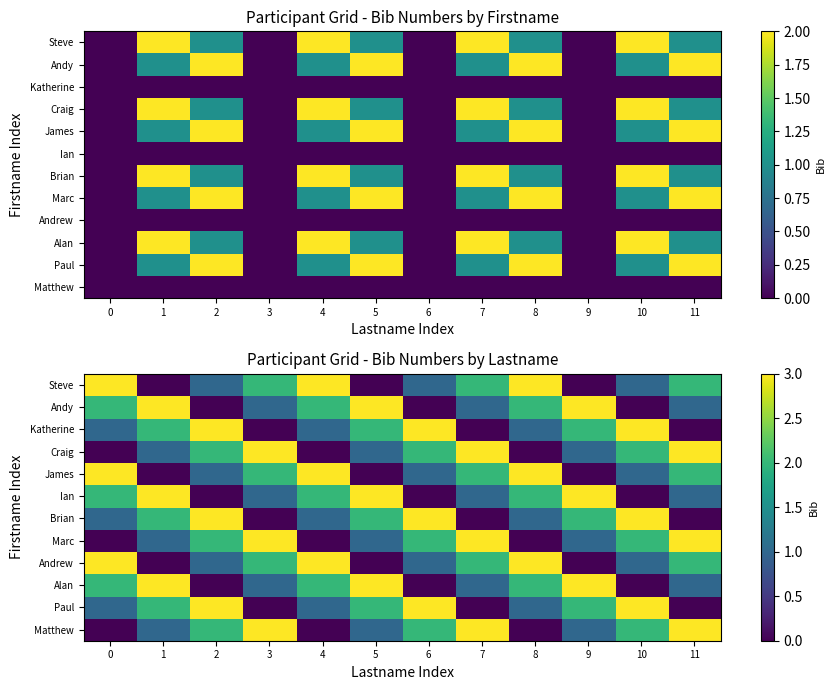

How many data points does each series have?

12